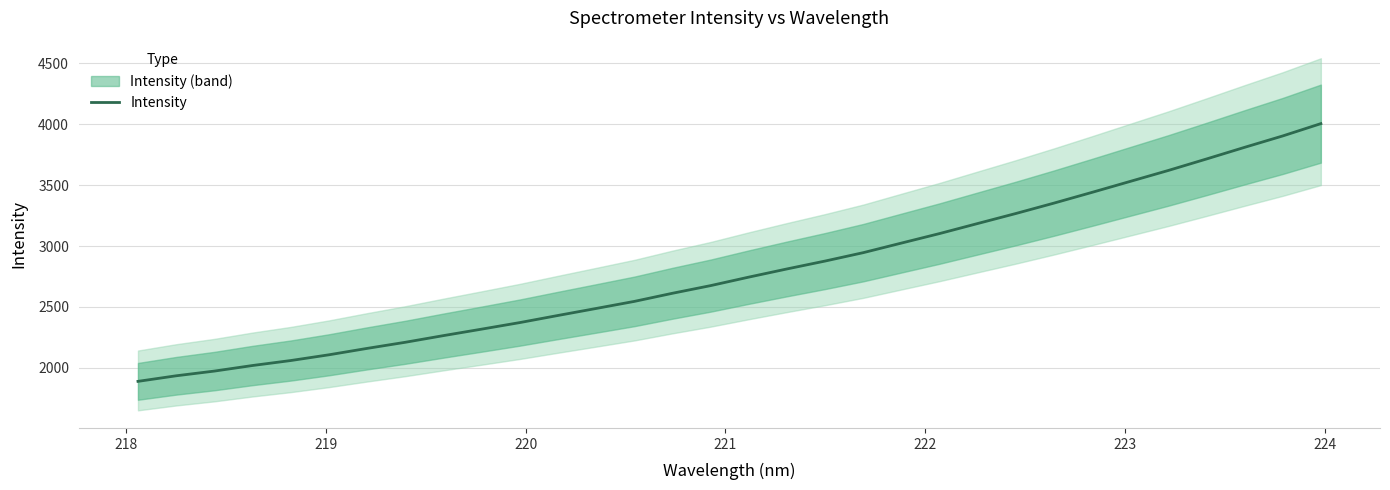

What is the maximum value for Intensity?

4006.0